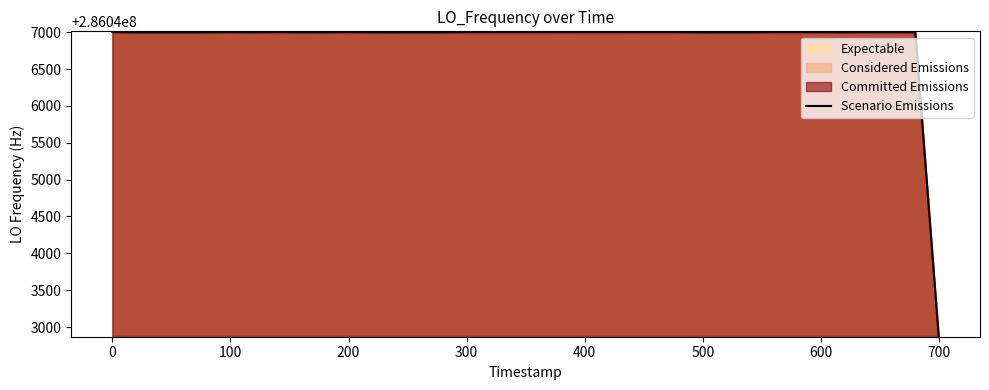

What is the lowest value of the Scenario Emissions series?

286042879.4